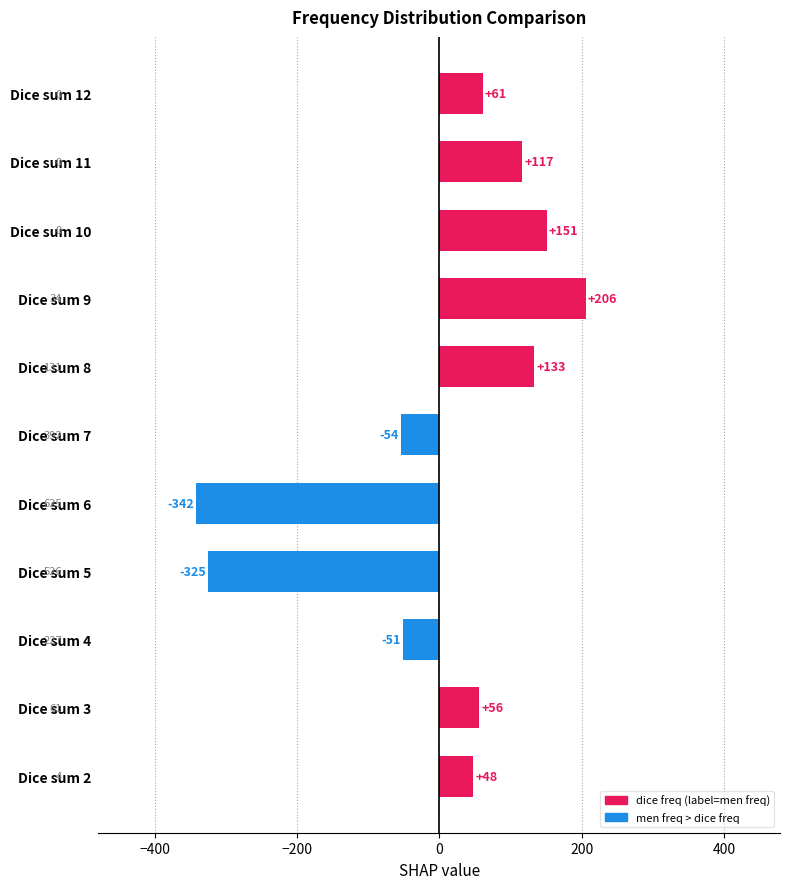

Rank the categories by value from highest to lowest.

Dice sum 9, Dice sum 10, Dice sum 8, Dice sum 11, Dice sum 12, Dice sum 3, Dice sum 2, Dice sum 4, Dice sum 7, Dice sum 5, Dice sum 6